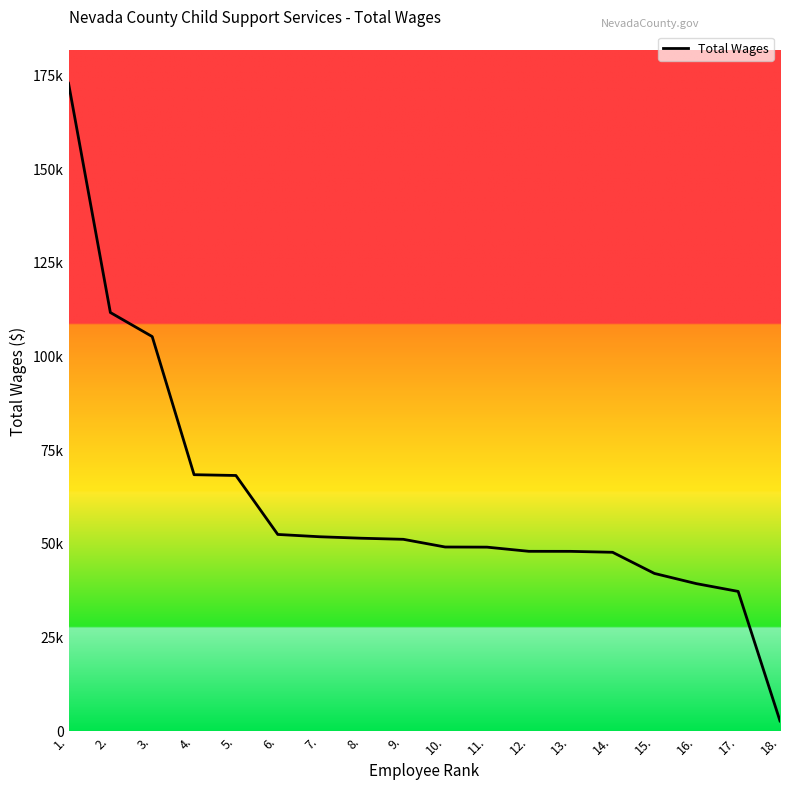

Which label corresponds to the largest value in the chart?

1.